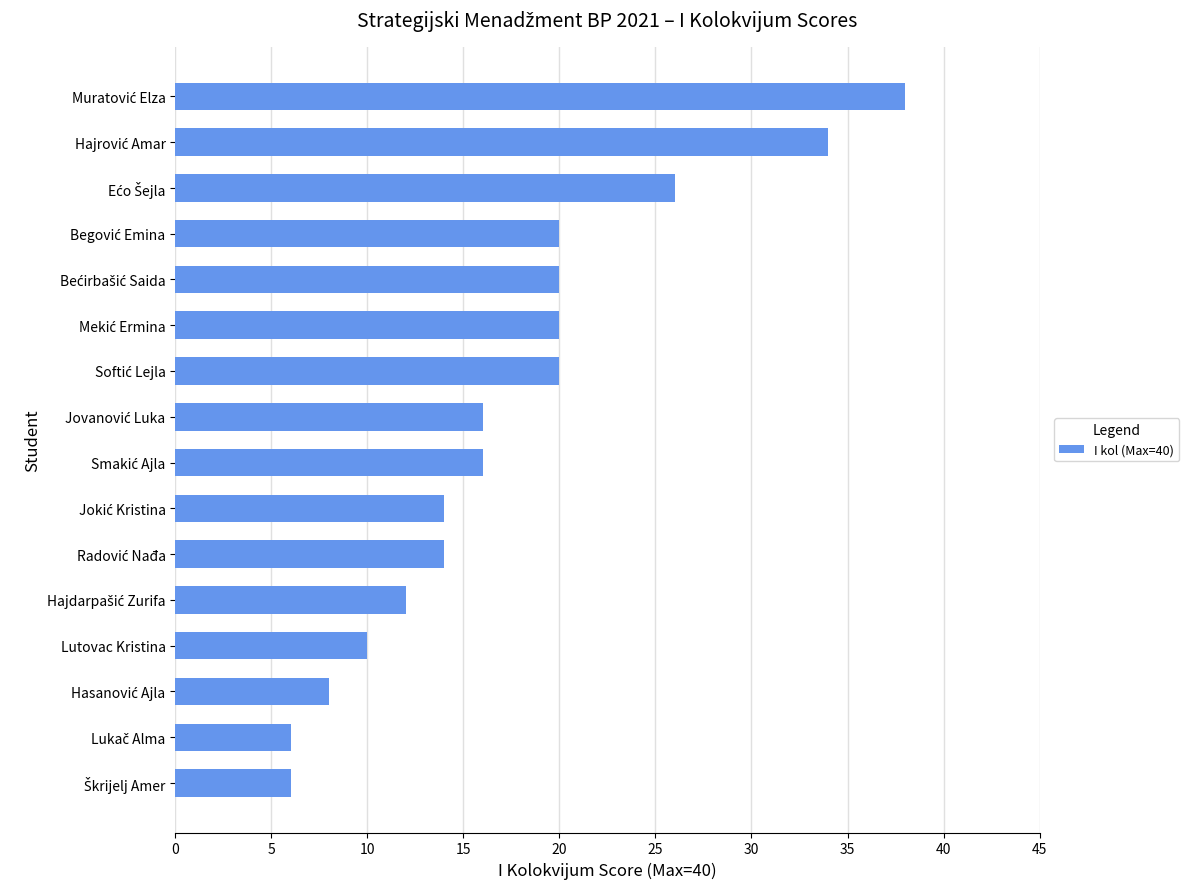

What is the difference between the second highest and minimum values?

28